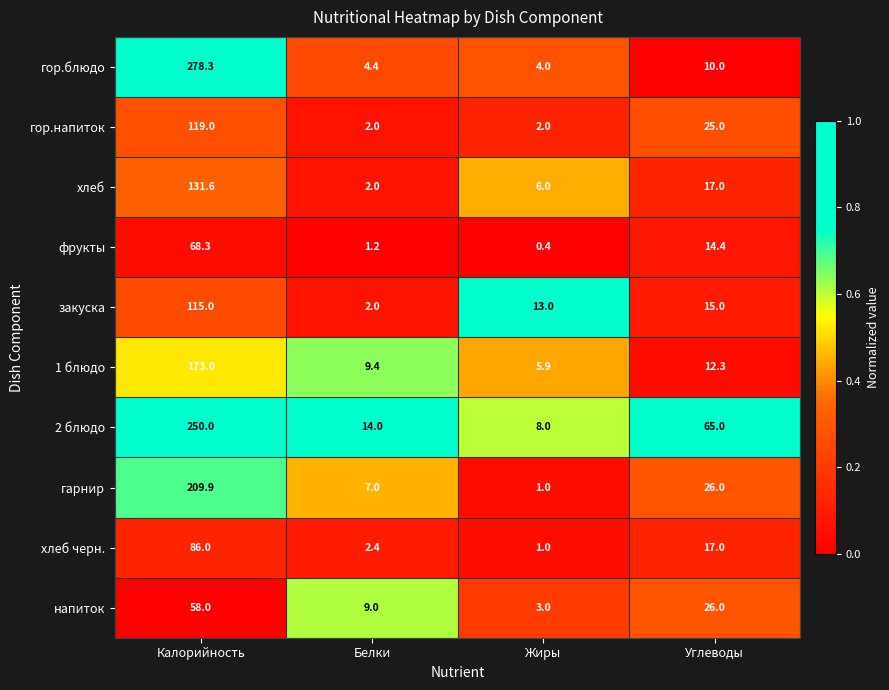

At which label is закуска closest to 58?

Углеводы